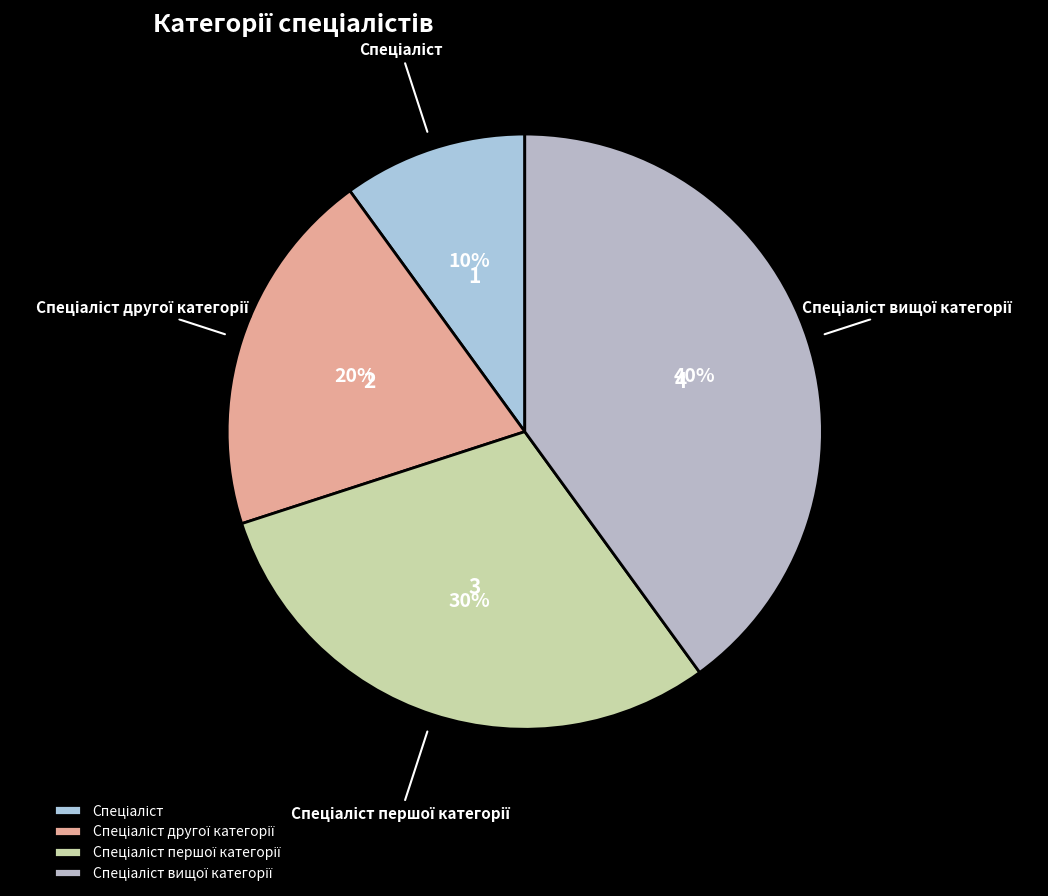

To the nearest percent, what is the difference between the largest and smallest slice percentages?

30%